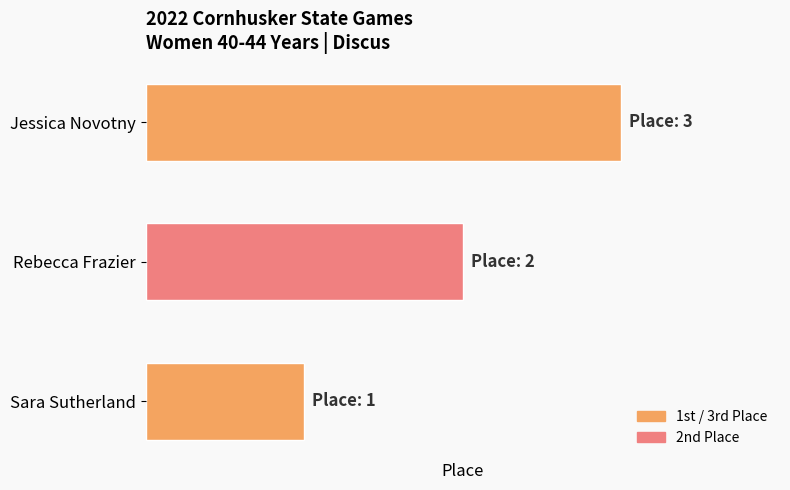

What is the difference between the values at Sara Sutherland and Jessica Novotny?

2